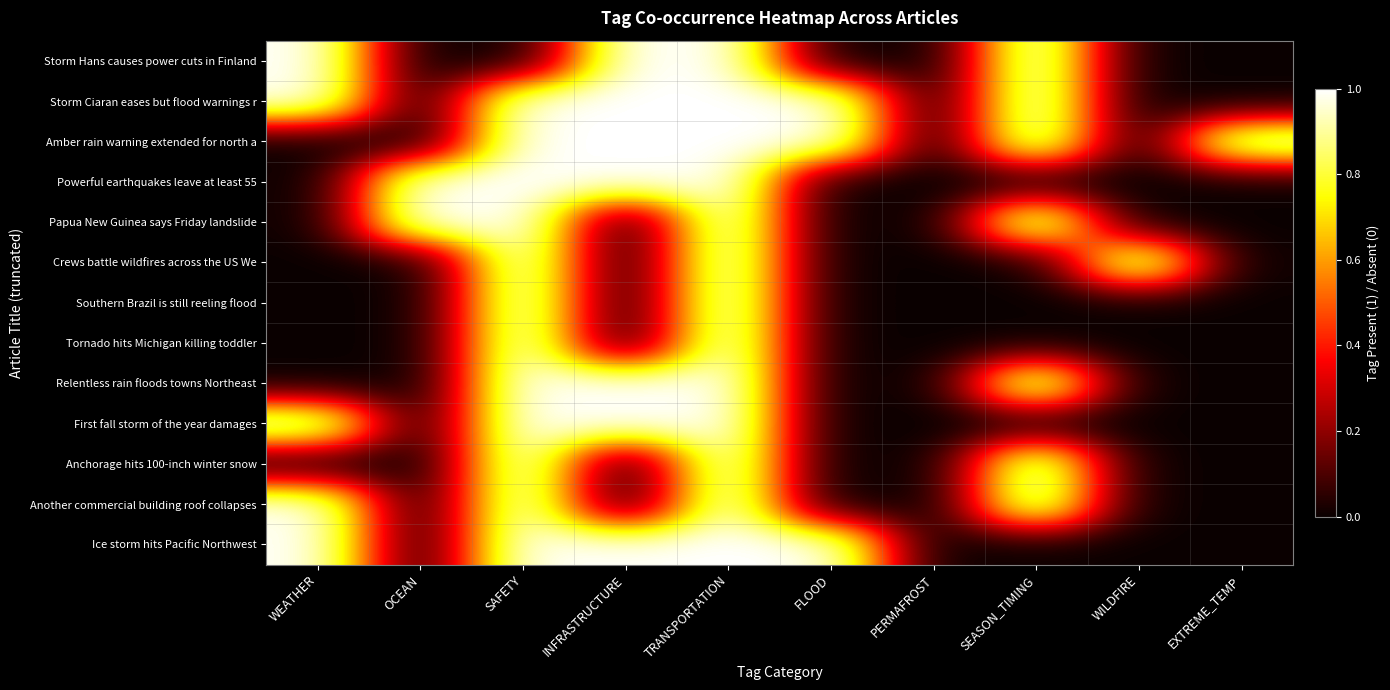

Which label corresponds to the smallest value in the chart?

OCEAN